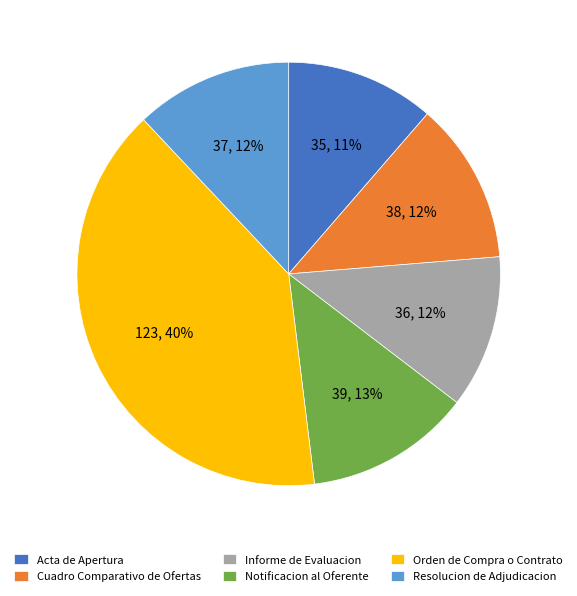

To the nearest percent, what portion does Orden de Compra o Contrato represent?

40%